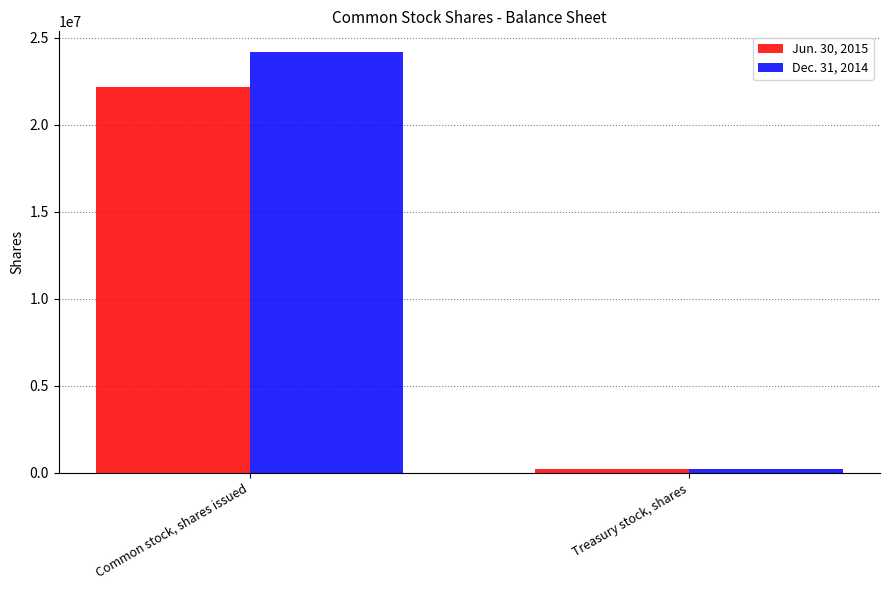

Count the number of data series in this chart.

2